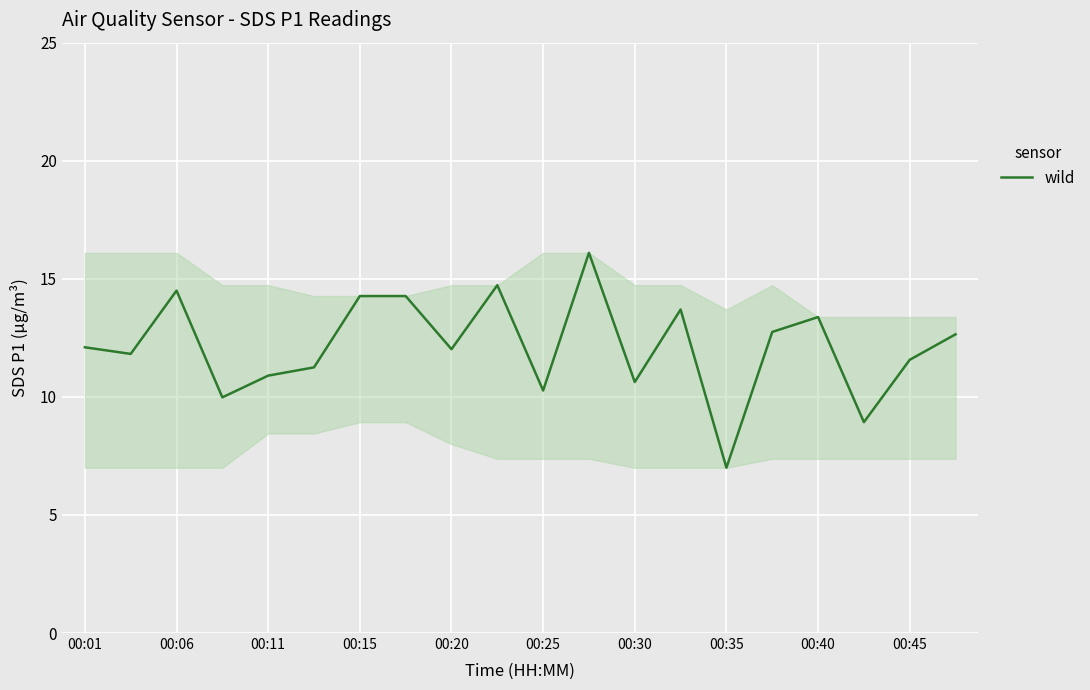

What is the maximum value shown in the chart?

16.1